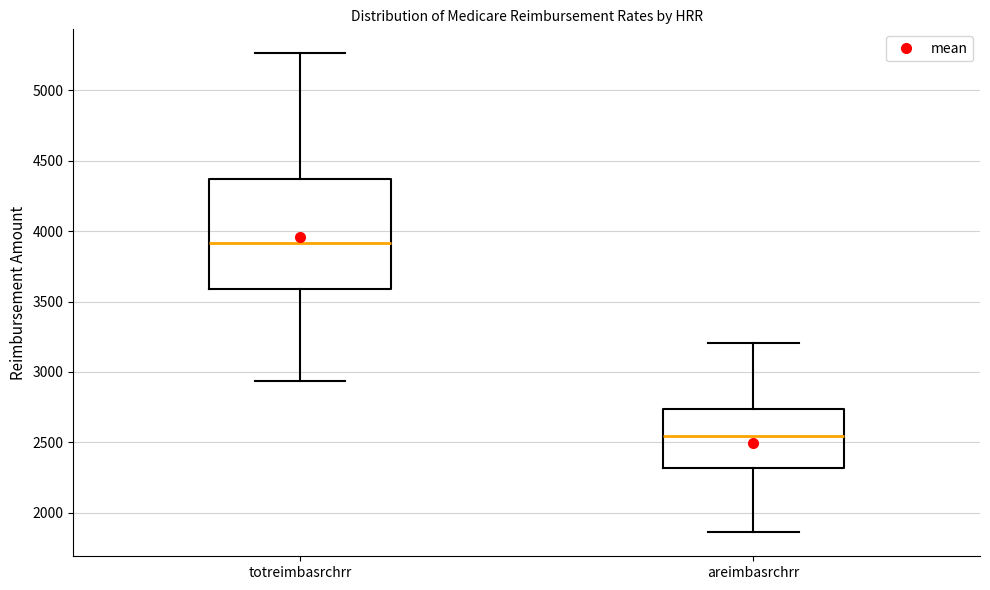

Reading left to right, transcribe this box plot: for each box, give where its median line is, the range the box spans, and where its two whiskers end, as read against the y-axis. The values are not printed on the chart, so give them approximately, as read against the axis.

totreimbasrchrr: median 3900, box 3600 to 4350, whiskers 2950 to 5250
areimbasrchrr: median 2550, box 2300 to 2750, whiskers 1850 to 3200